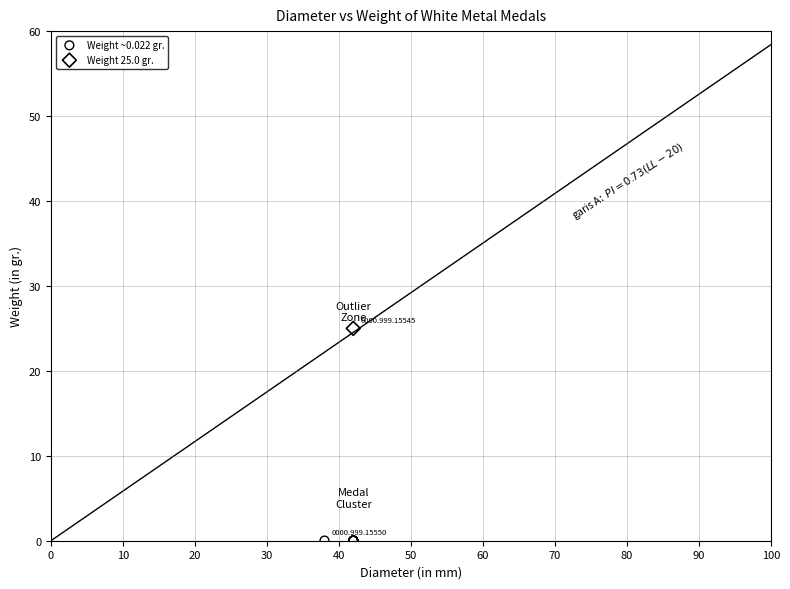

Which series contains the highest Y value?

Weight 25.0 gr.